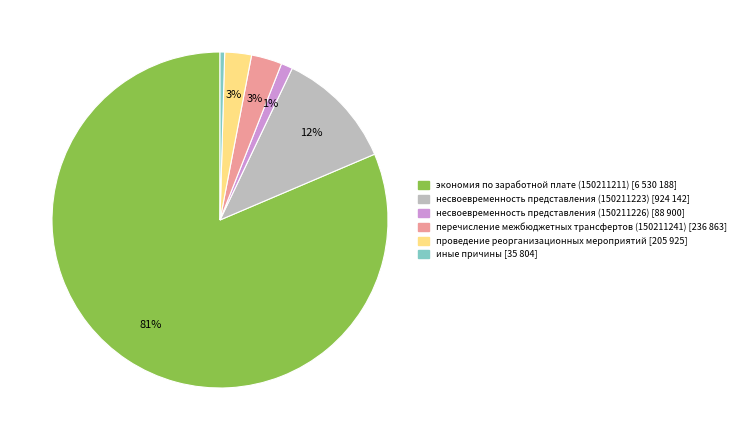

What is the smallest slice in the pie chart?

иные причины